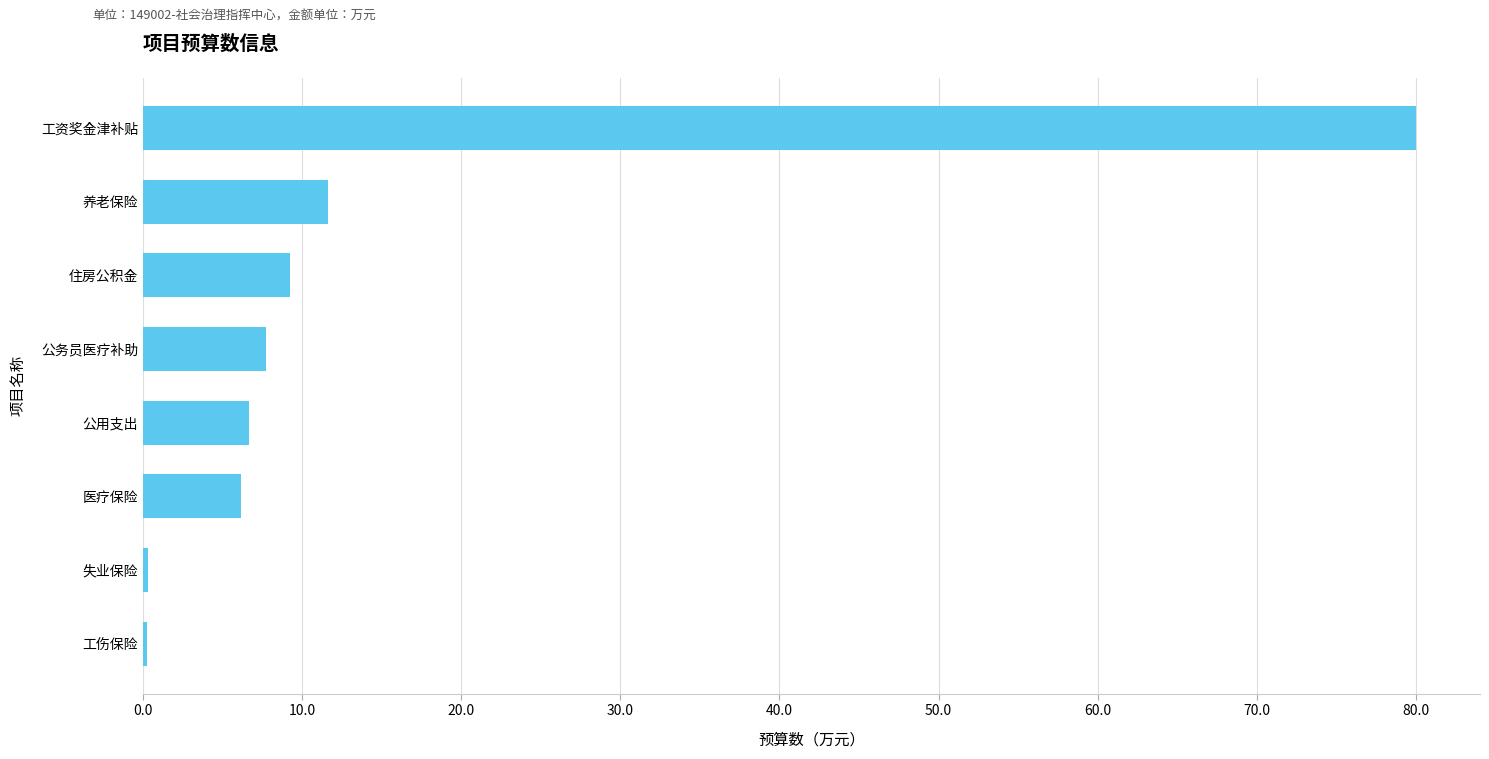

The chart shows a value of 80.0 at 工资奖金津补贴. True or false?

True